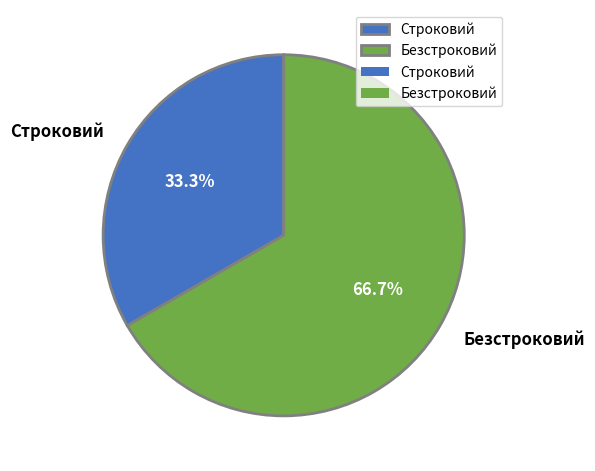

To the nearest percent, what is the difference between the largest and smallest slice percentages?

33%